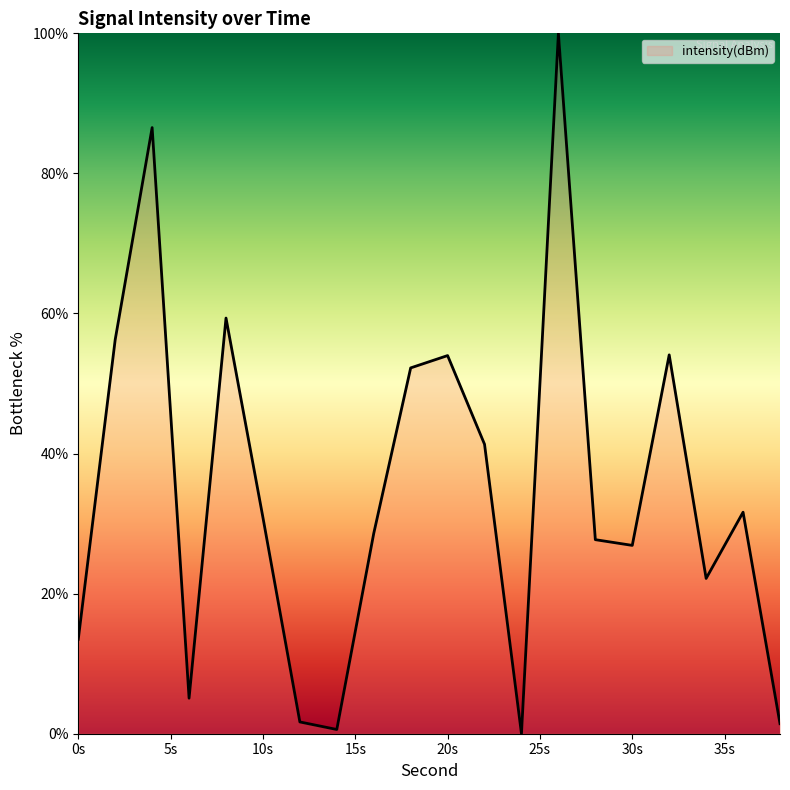

What is the greatest value displayed?

100.0